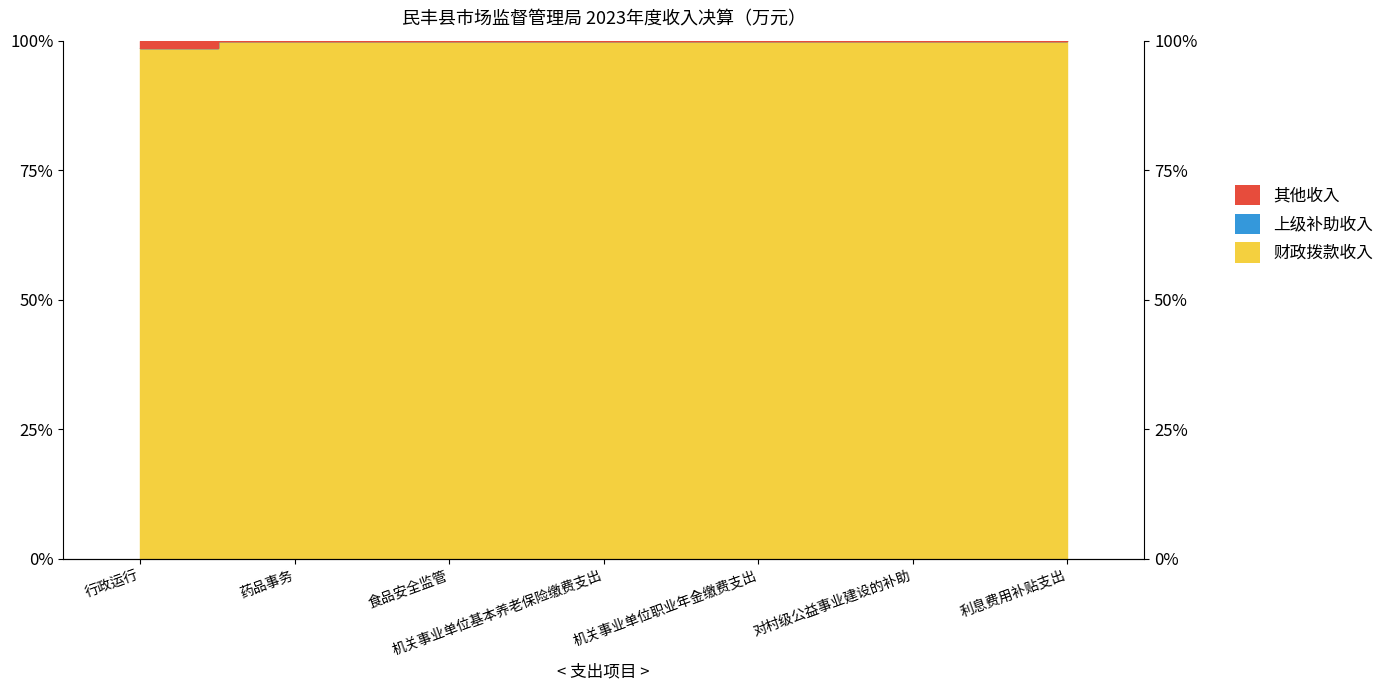

Which category has the lowest value across all series?

行政运行